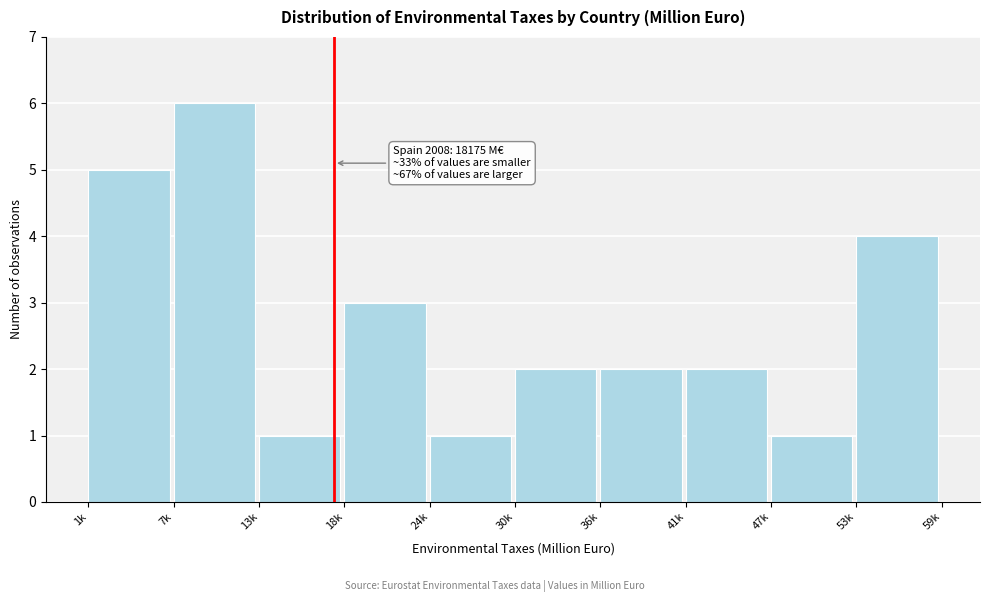

Reading left to right, what are all the values shown in this chart?

5	6	1	3	1	2	2	2	1	4